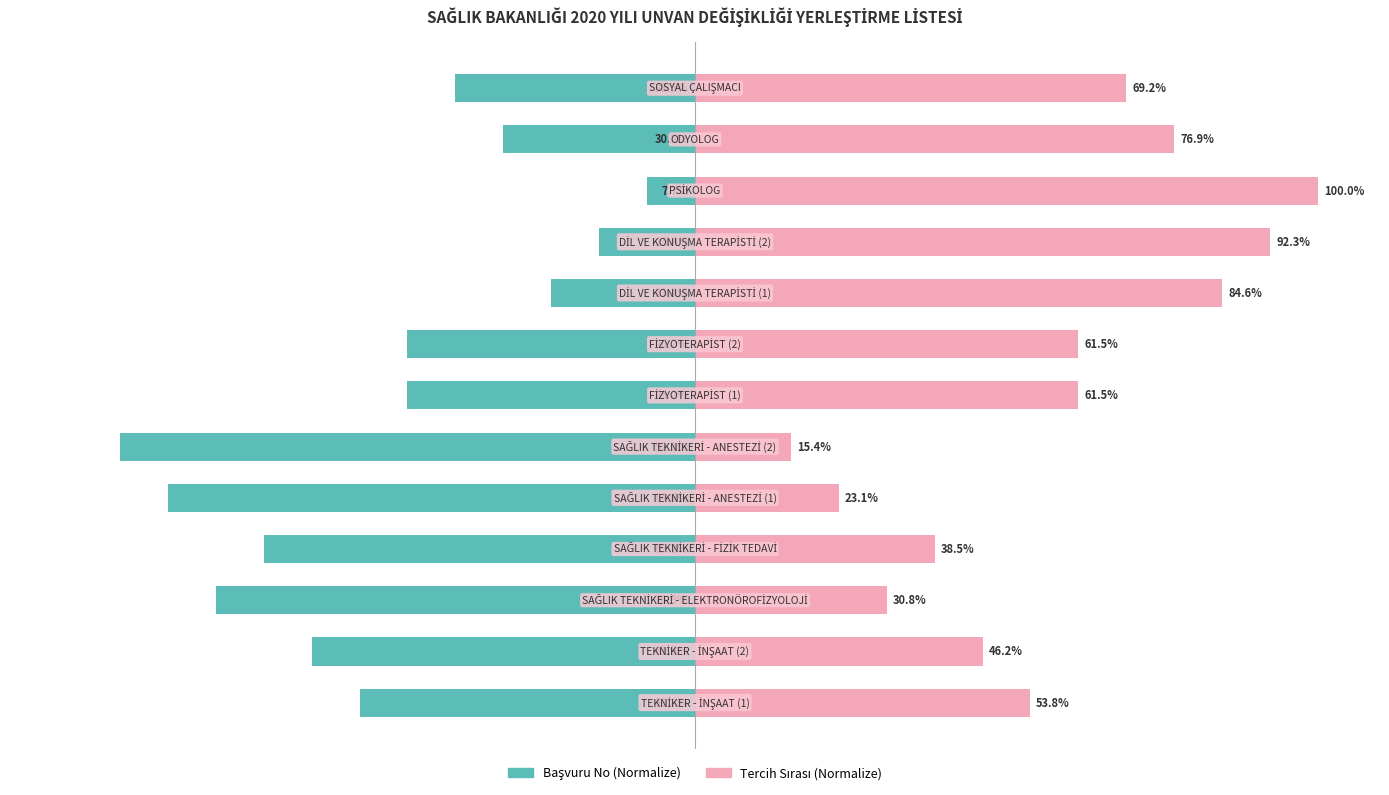

Rank the series by their average value, from highest to lowest.

Tercih Sırası (Normalize), Başvuru No (Normalize)